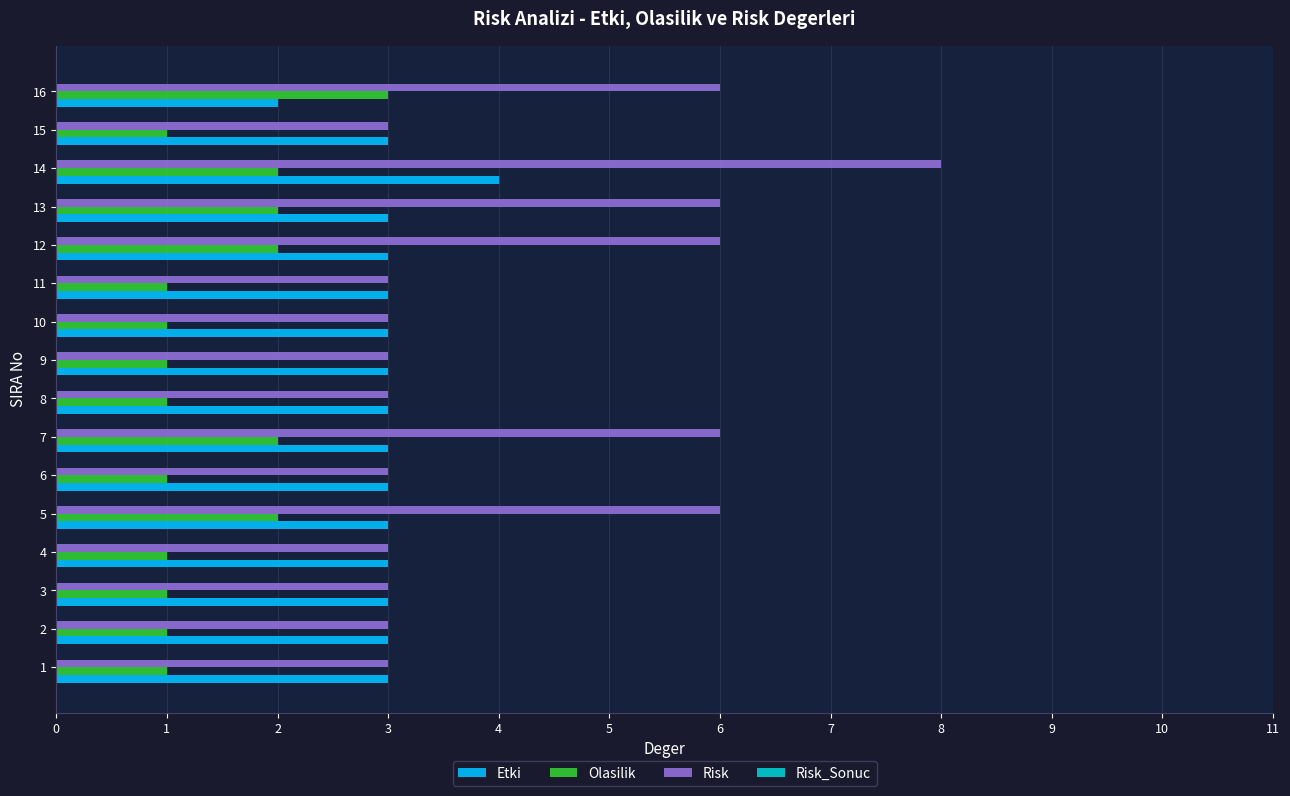

What is the sum of all Olasilik values?

23